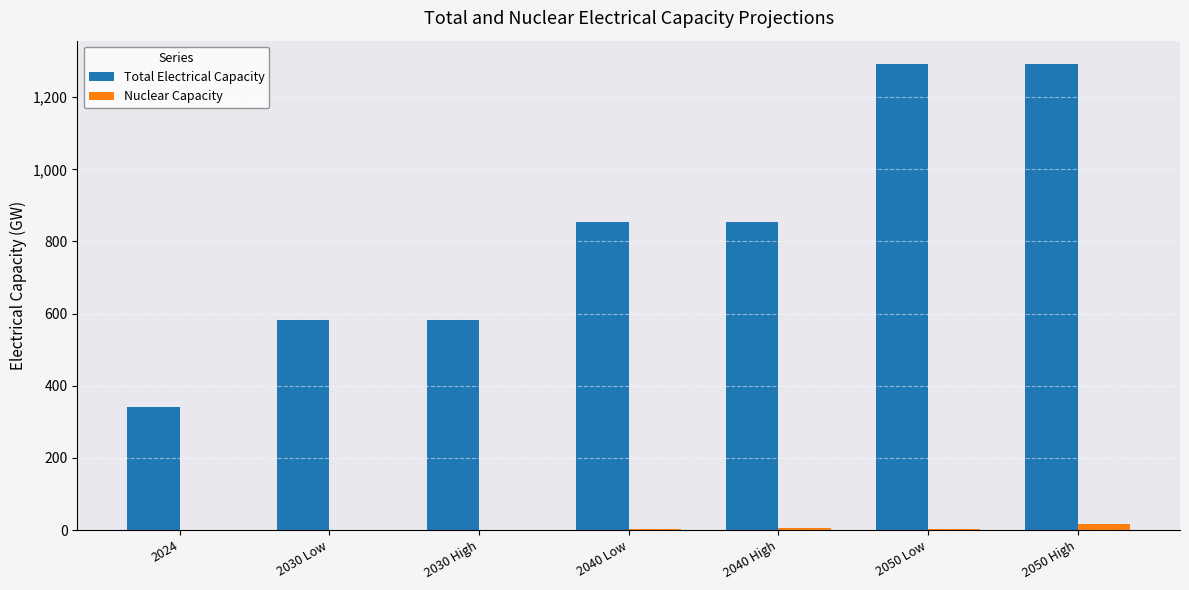

Which series has the largest total across all categories?

Total Electrical Capacity